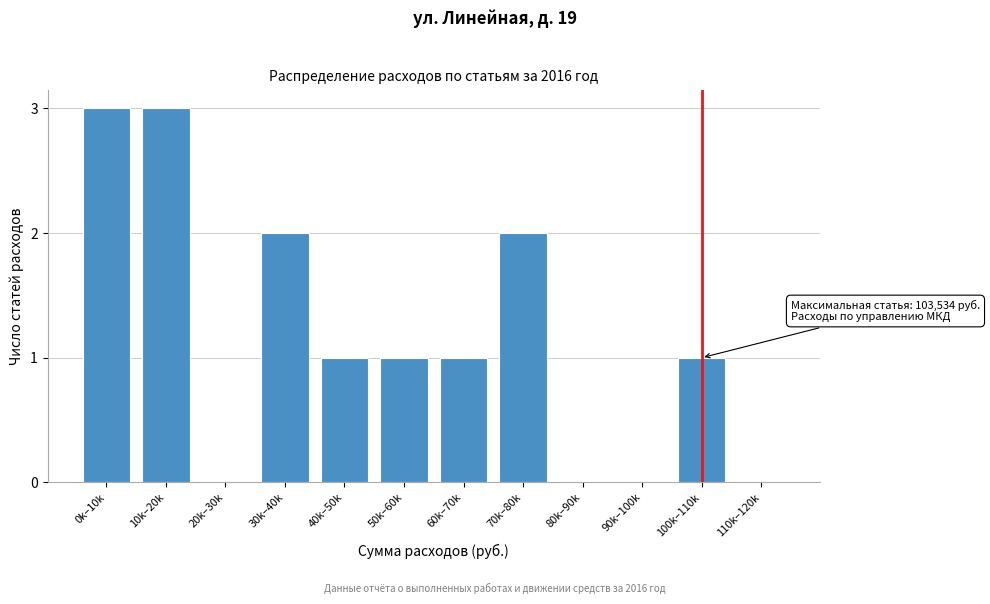

Reading left to right, transcribe all the data shown in this chart.

0k–10k=3	10k–20k=3	20k–30k=0	30k–40k=2	40k–50k=1	50k–60k=1	60k–70k=1	70k–80k=2	80k–90k=0	90k–100k=0	100k–110k=1	110k–120k=0